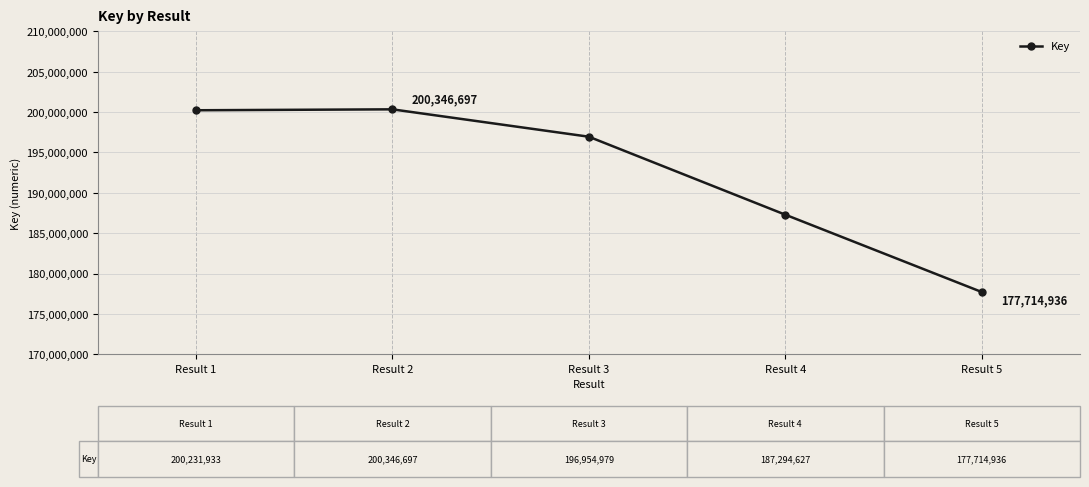

What is the value of the 2nd point from the left?

200346697